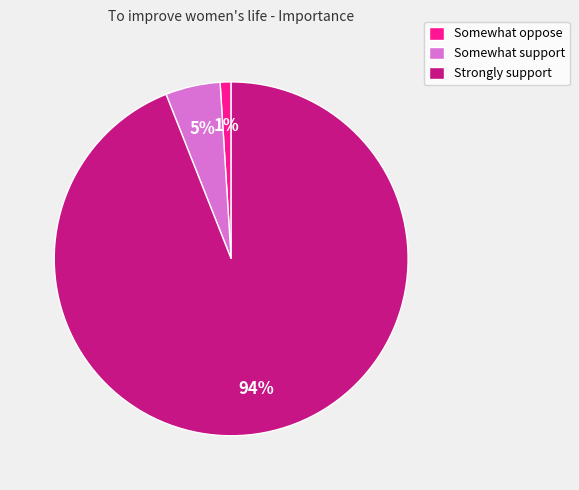

To the nearest percent, what is the combined percentage of Somewhat oppose and Strongly support?

95%